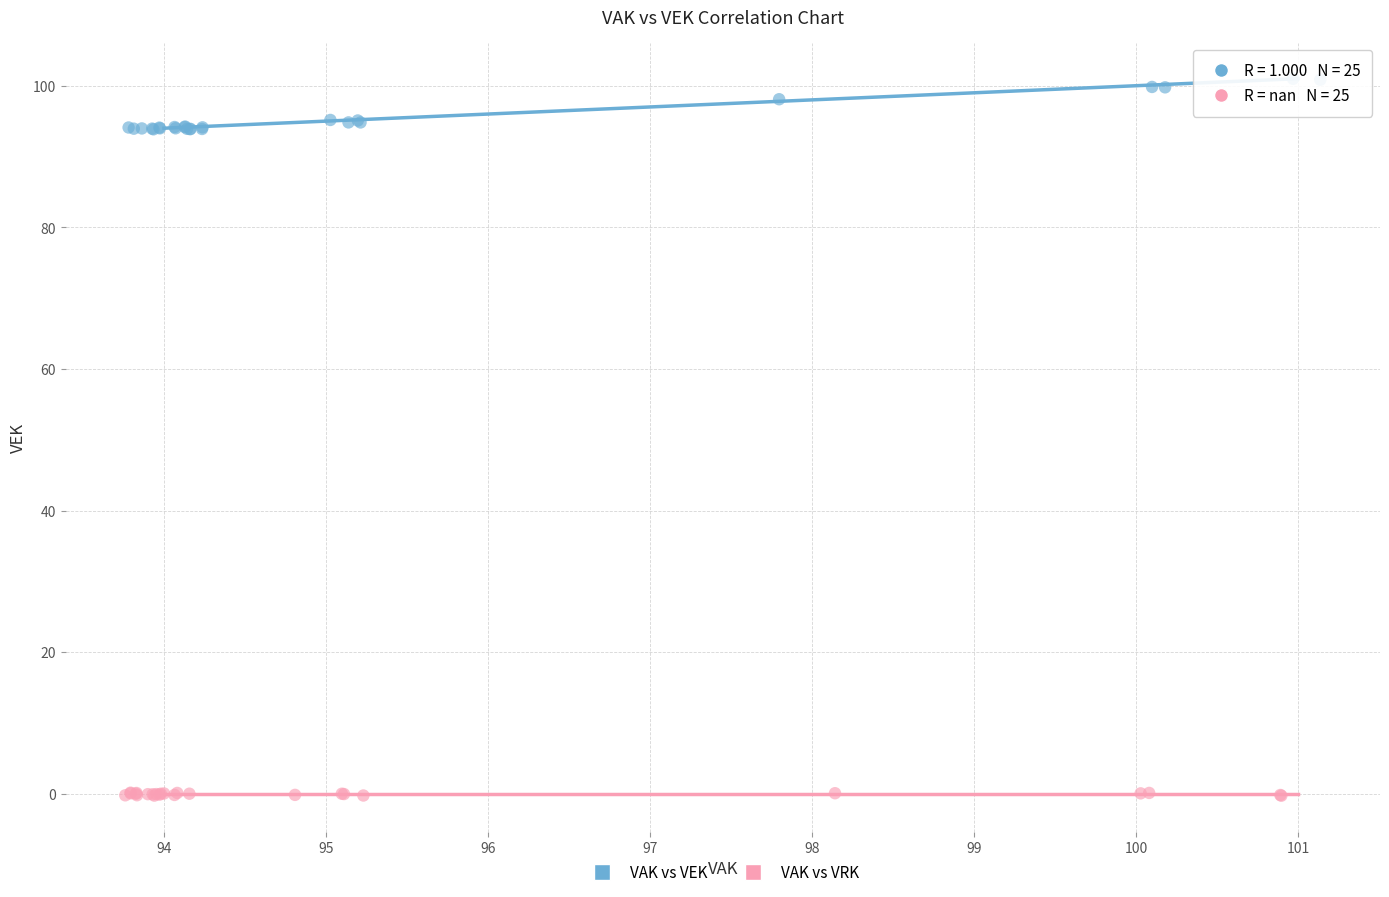

Which series has the widest spread of Y values?

VAK vs VEK